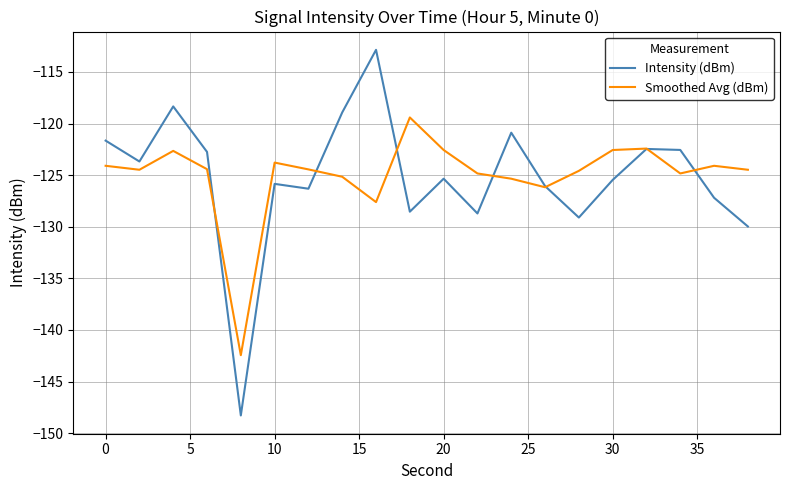

What is the difference between the maximum and minimum values in the Smoothed Avg (dBm) series?

23.0